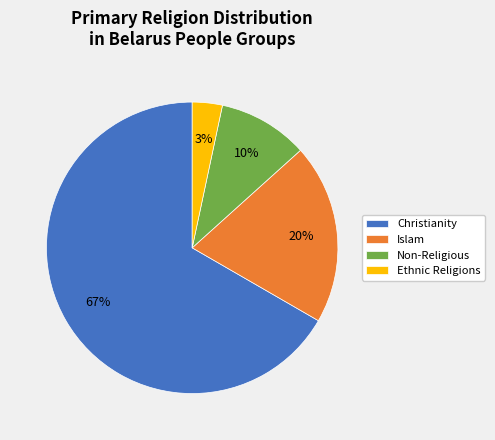

Which slice represents more than half of the pie?

Christianity